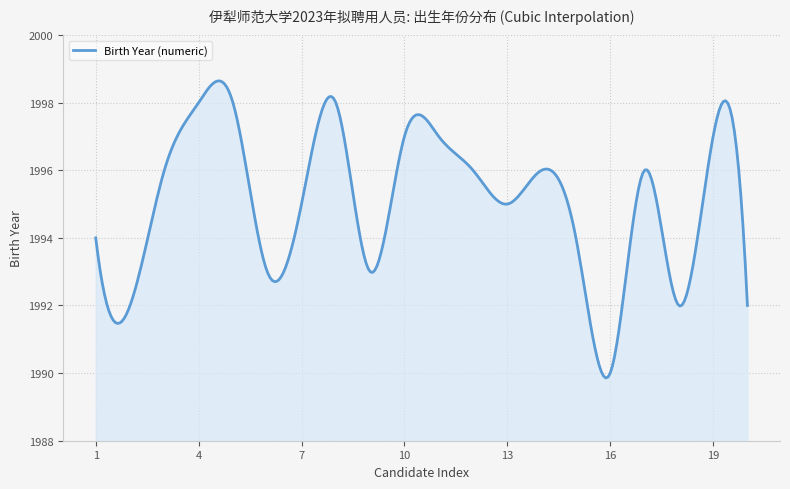

Does the chart have visible grid lines?

Yes